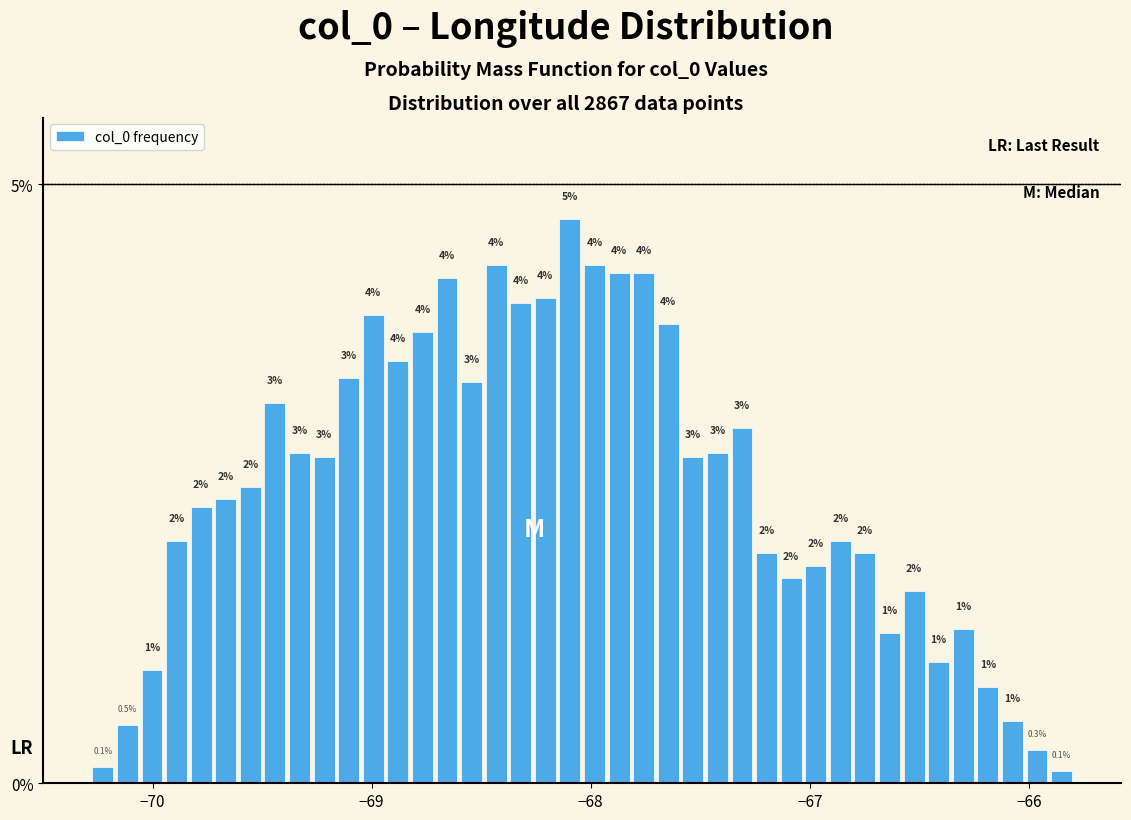

Read against the x-axis, roughly where is the centre of the tallest bar?

-68.1